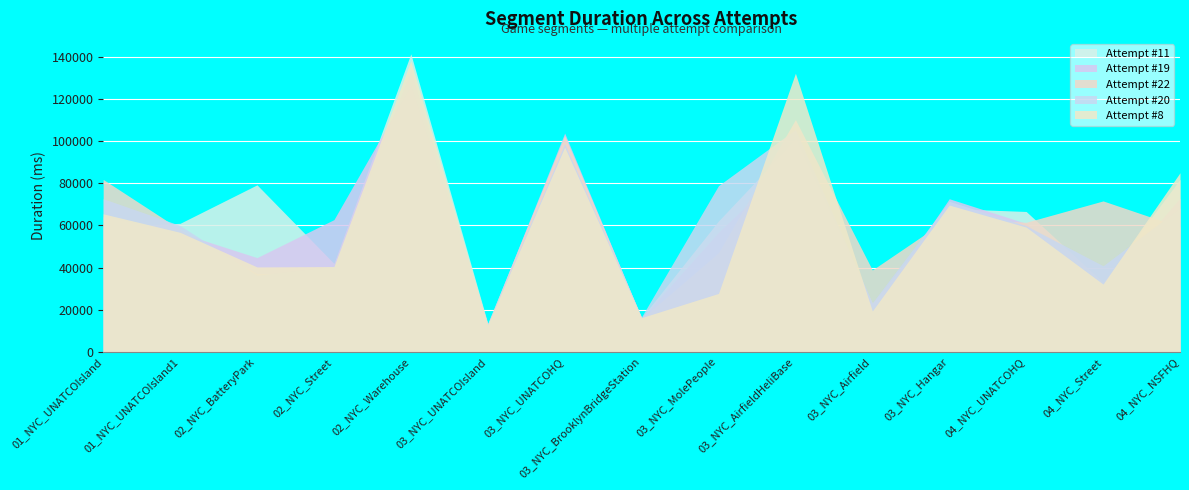

In Attempt #19, how many points are lower than both neighbors (excluding endpoints)?

5